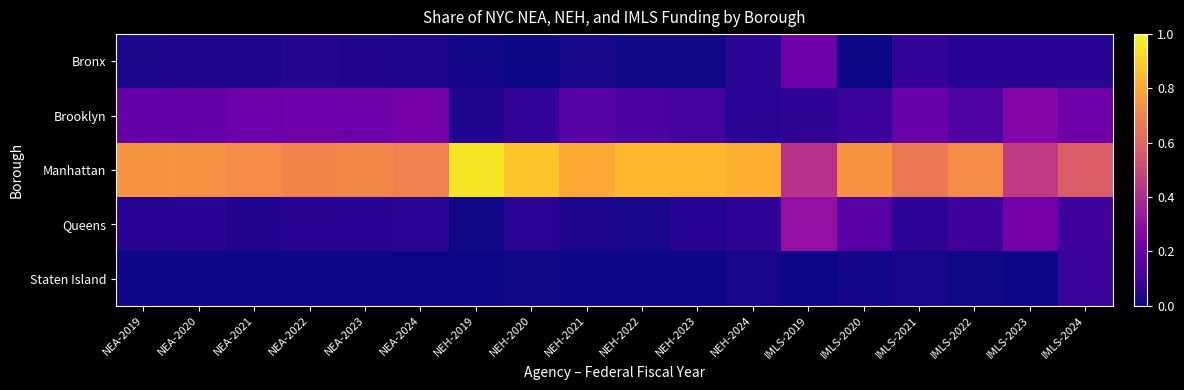

What is the spread (max minus min) of values at NEA-2020?

0.7